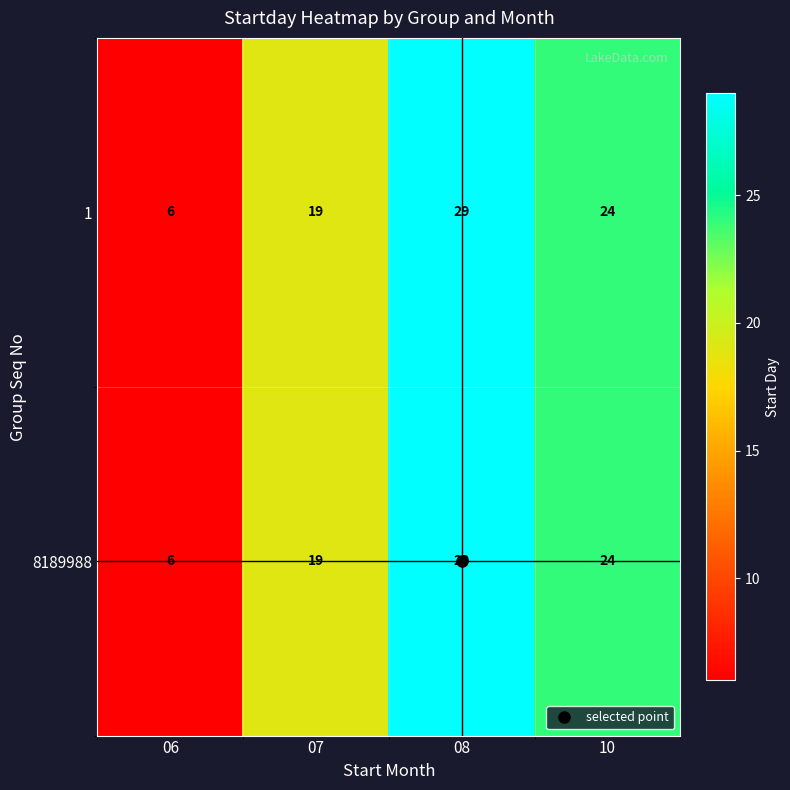

At which label is 8189988 closest to 17?

07